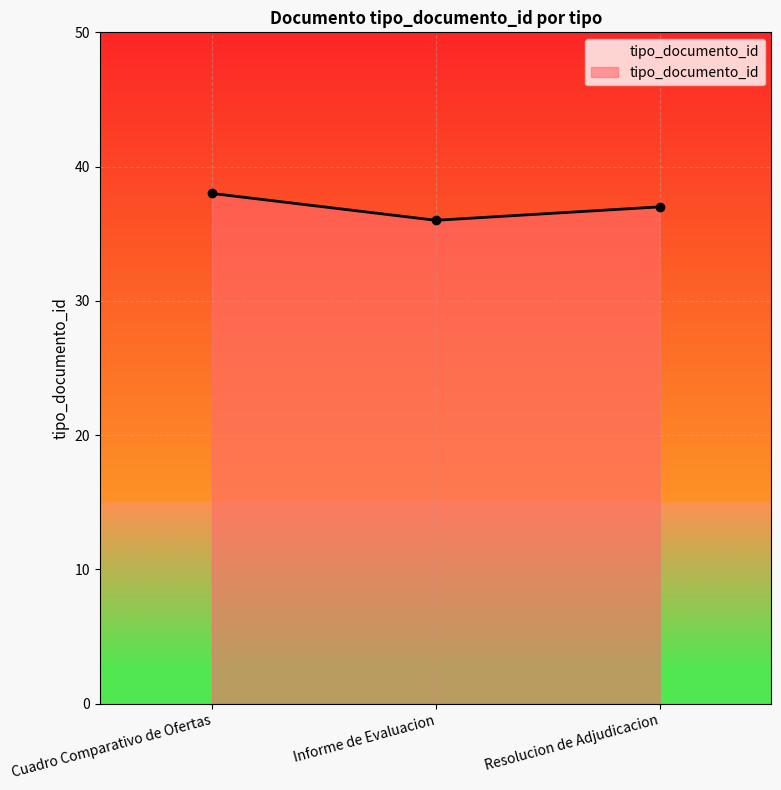

Rank the categories by value from lowest to highest.

Informe de Evaluacion, Resolucion de Adjudicacion, Cuadro Comparativo de Ofertas